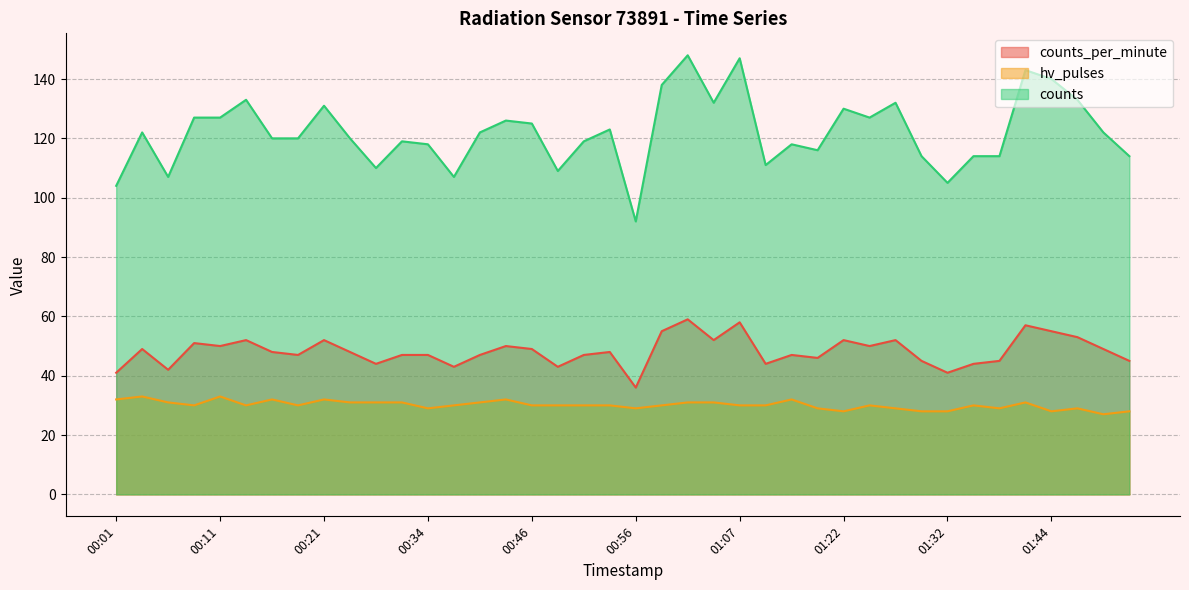

The counts series shows 44 at 00:04. True or false?

False